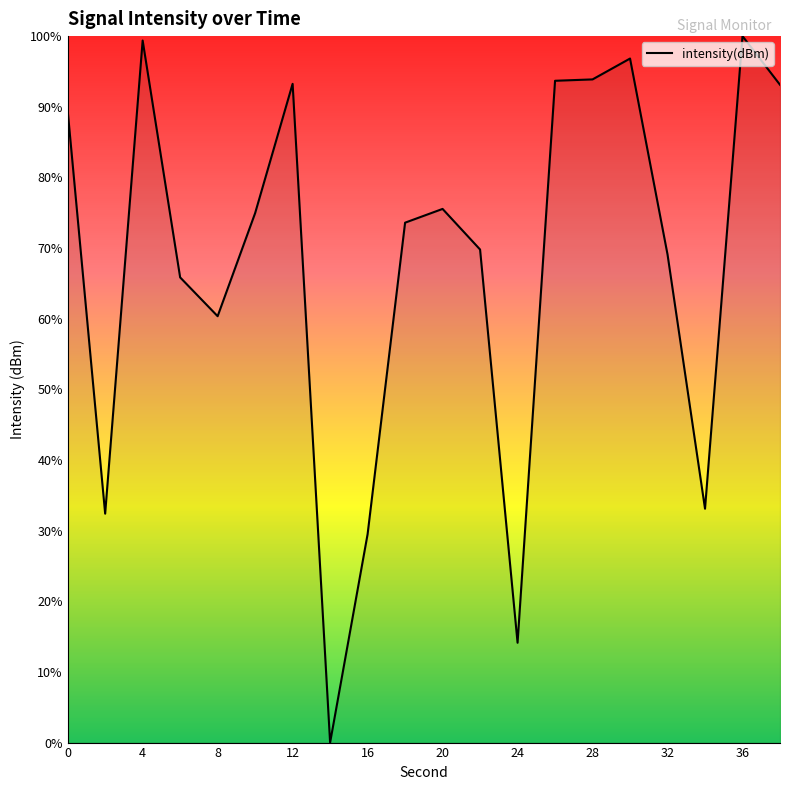

At which label is the value closest to 50?

8